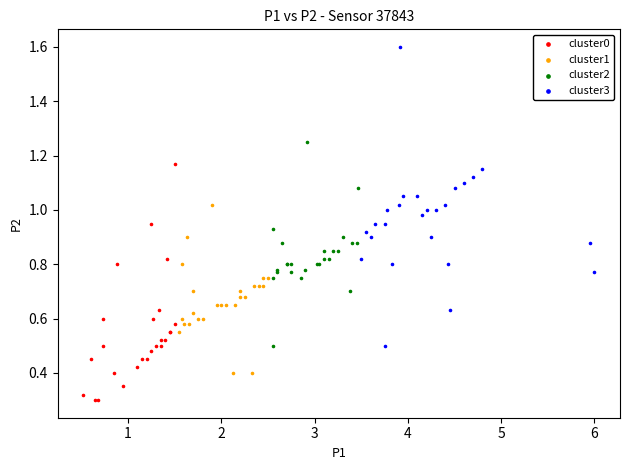

What are all the series names shown in the legend?

cluster0, cluster1, cluster2, cluster3